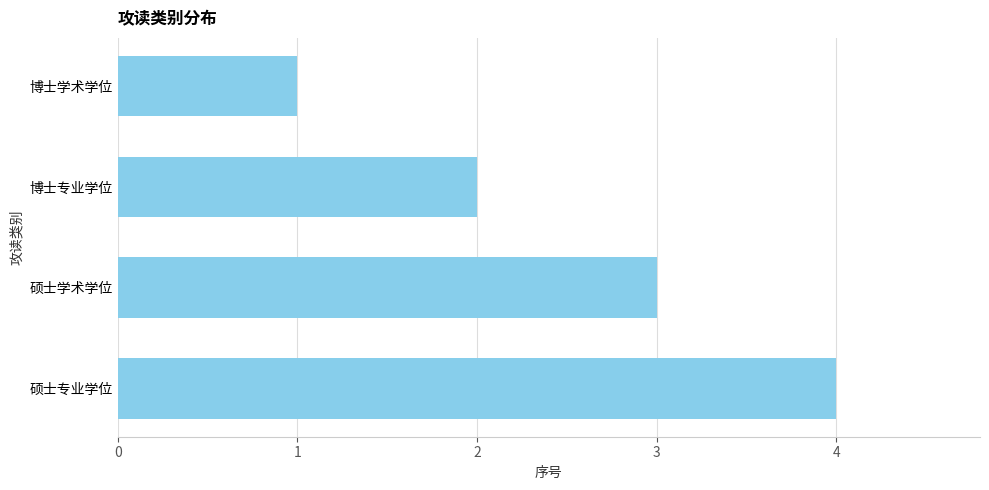

Which has a higher value, 硕士专业学位 or 博士专业学位?

硕士专业学位